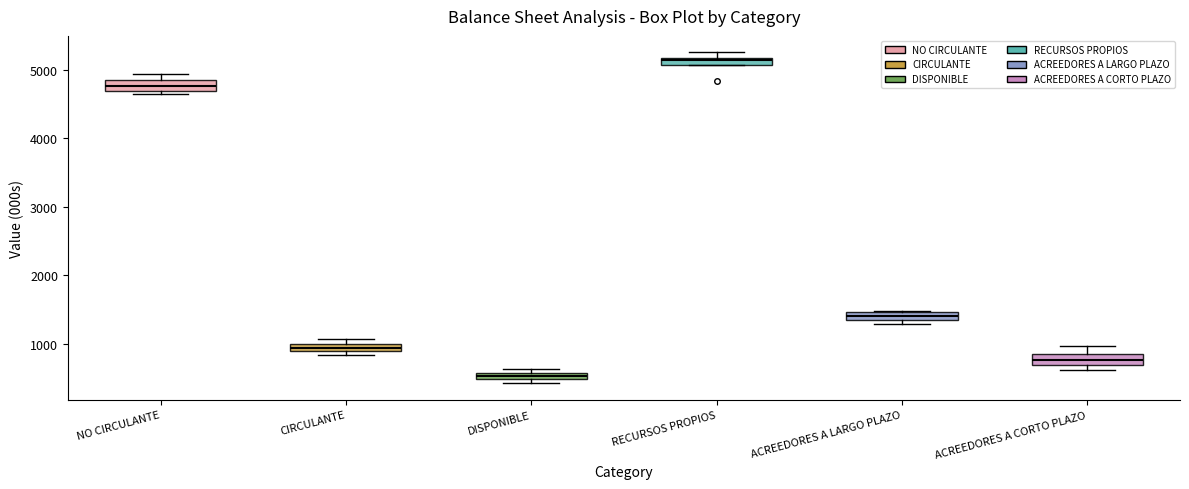

Which box has the highest median line?

RECURSOS PROPIOS